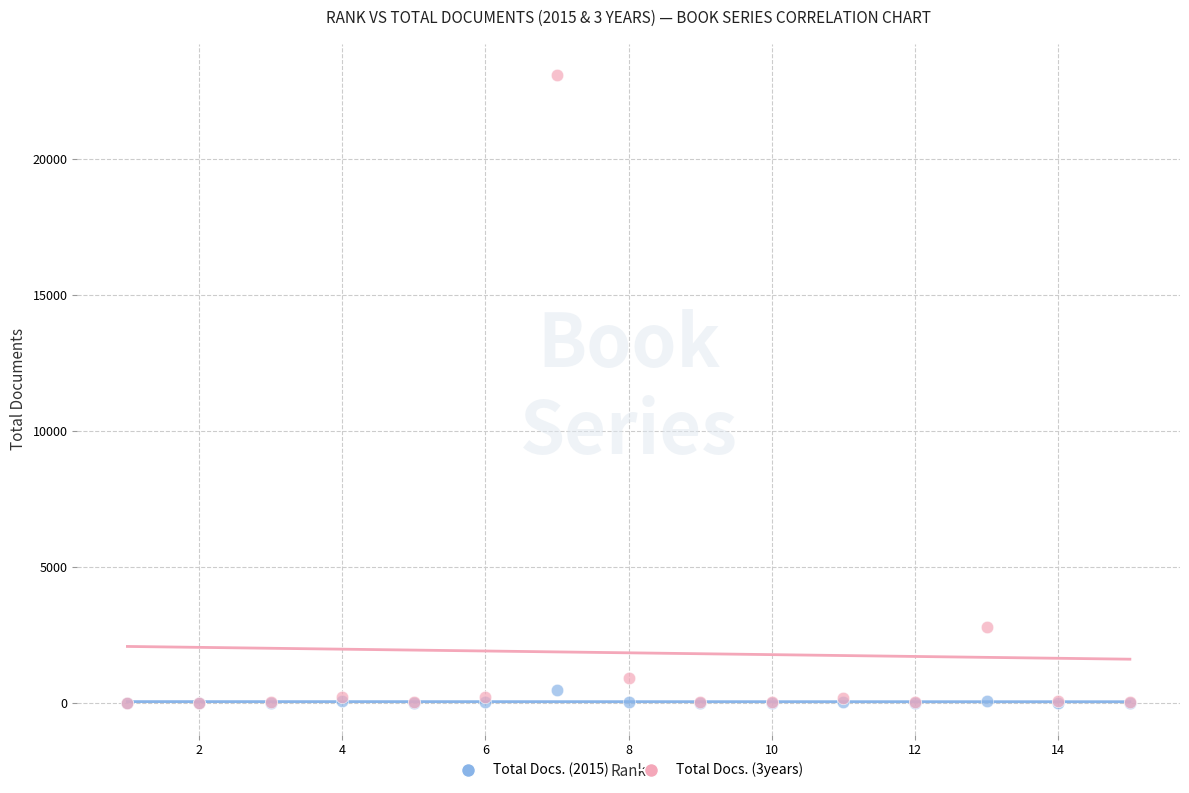

Which series contains the highest Y value?

Total Docs. (3years)